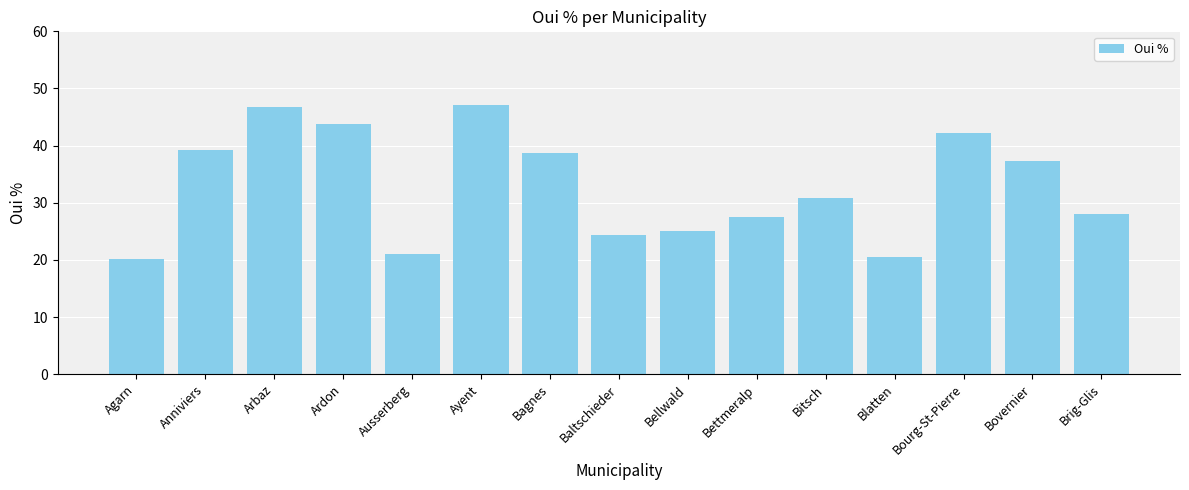

What is the smallest value displayed?

20.2